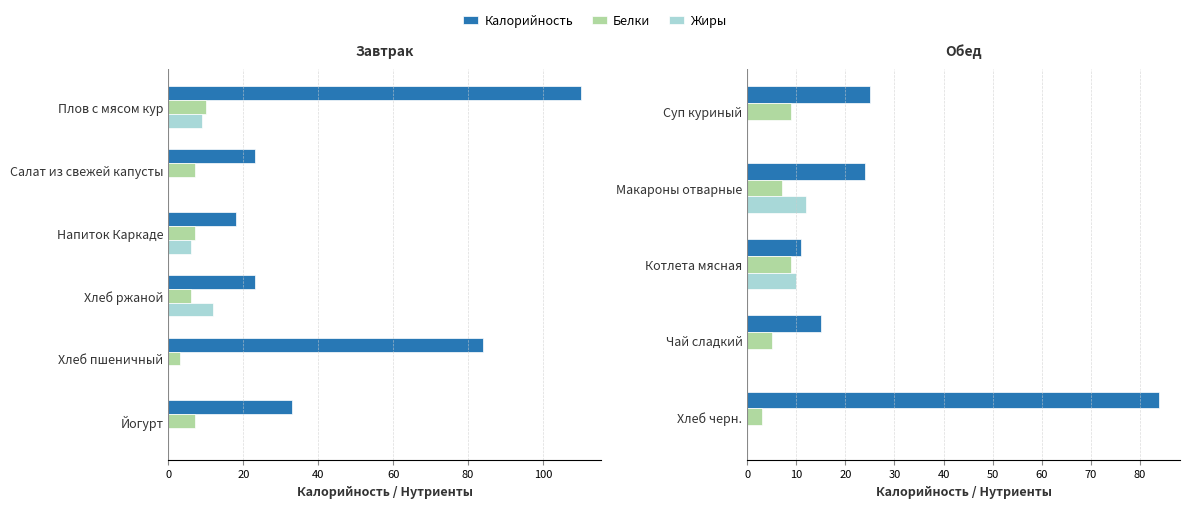

Is the value of Белки at Суп куриный greater than the value of Жиры at Суп куриный?

Yes